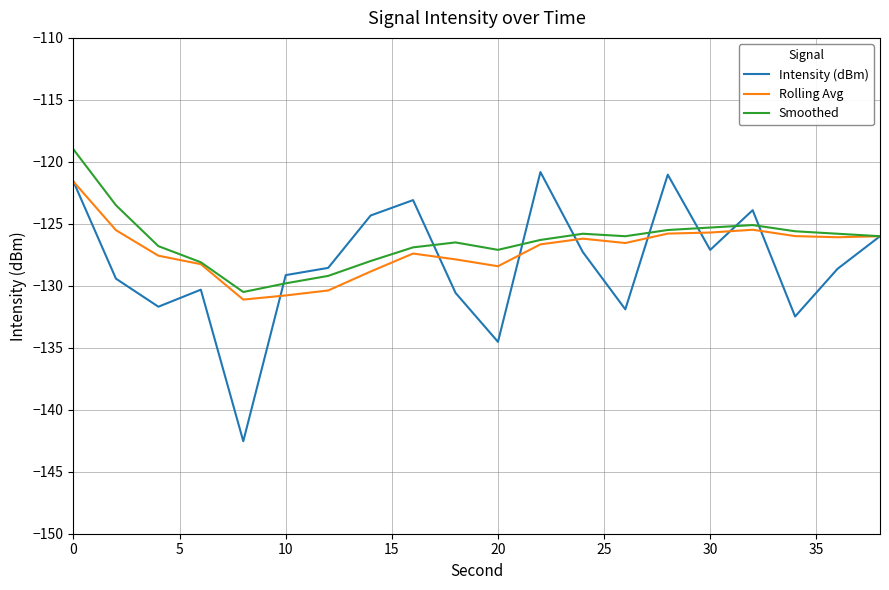

Which series has the largest range (max minus min)?

Intensity (dBm)